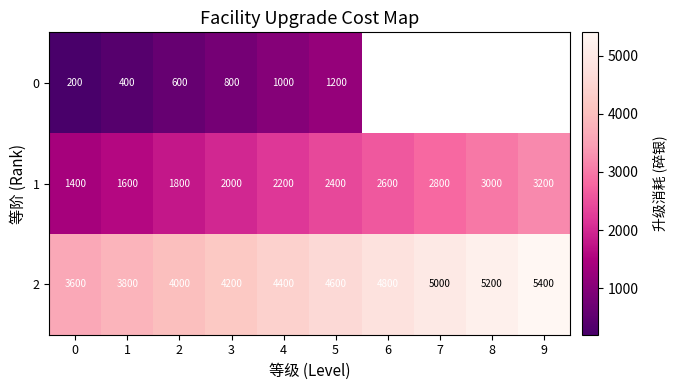

Is the value of 1 at 7 greater than the value of 2 at 0?

No